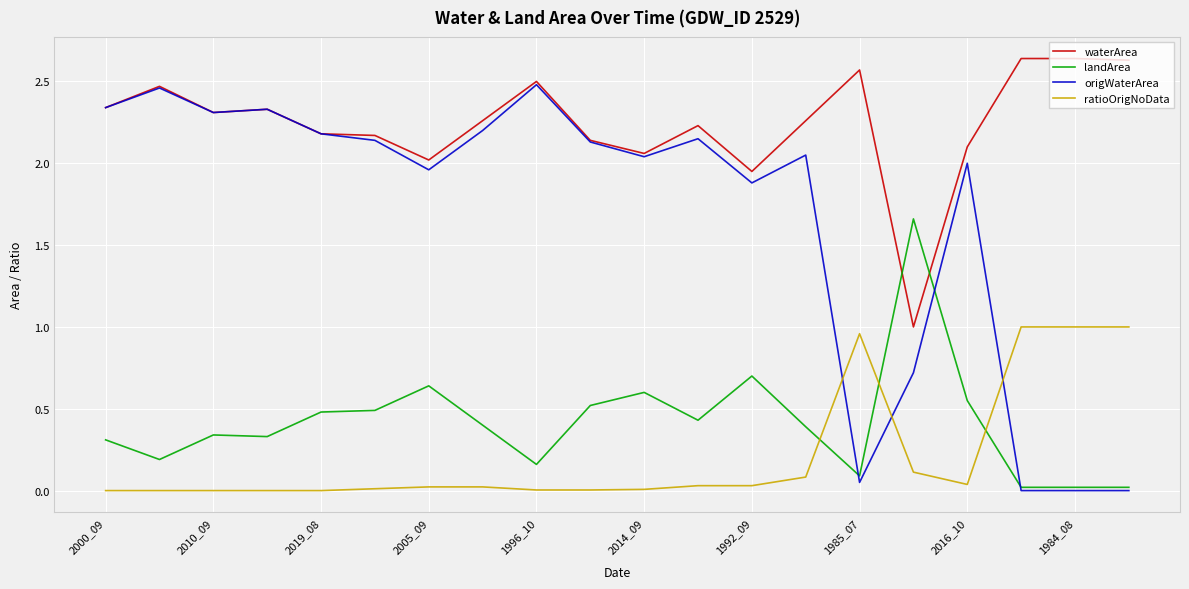

List the series in order of their peak value, lowest first.

ratioOrigNoData, landArea, origWaterArea, waterArea